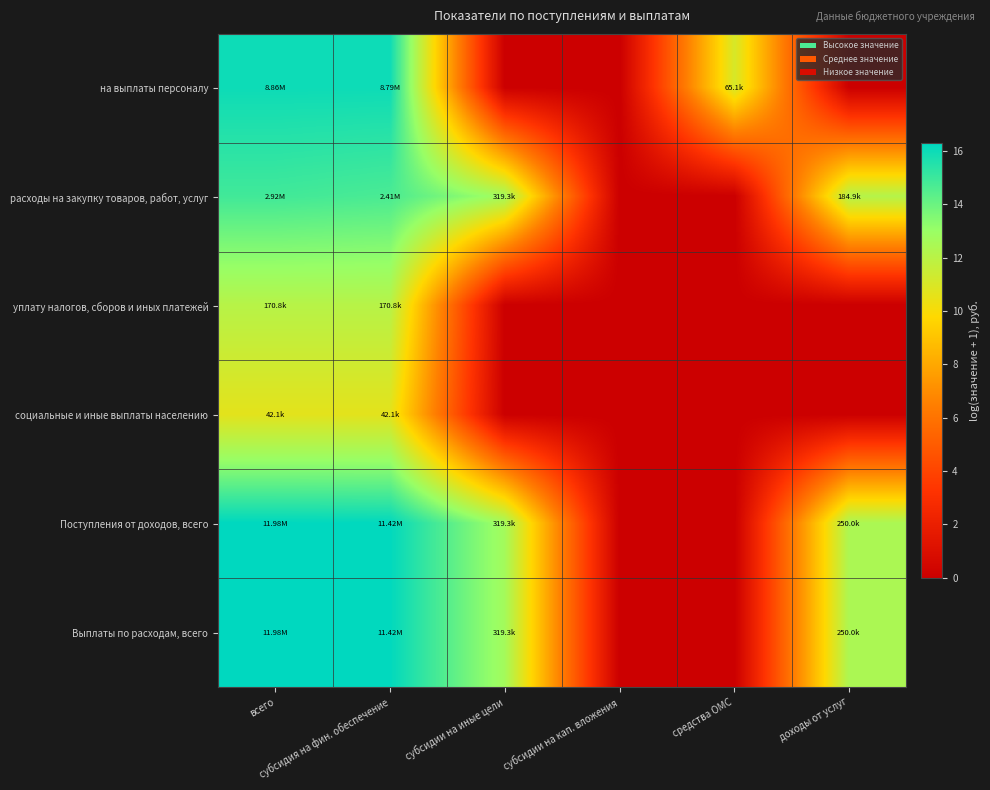

At which category is the sum across all series the highest?

всего